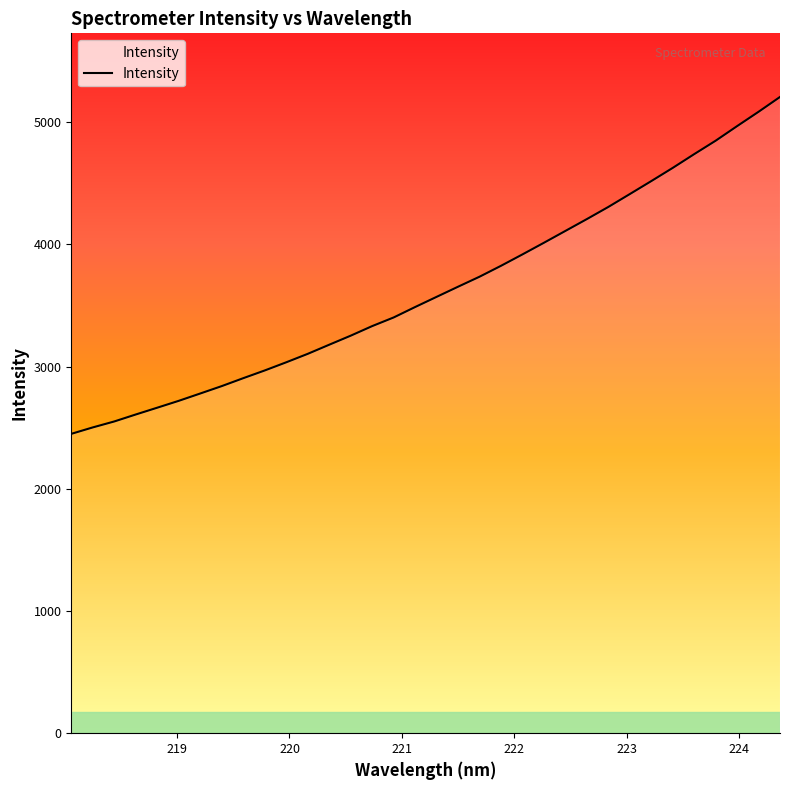

What is the minimum value shown in the chart?

2449.9